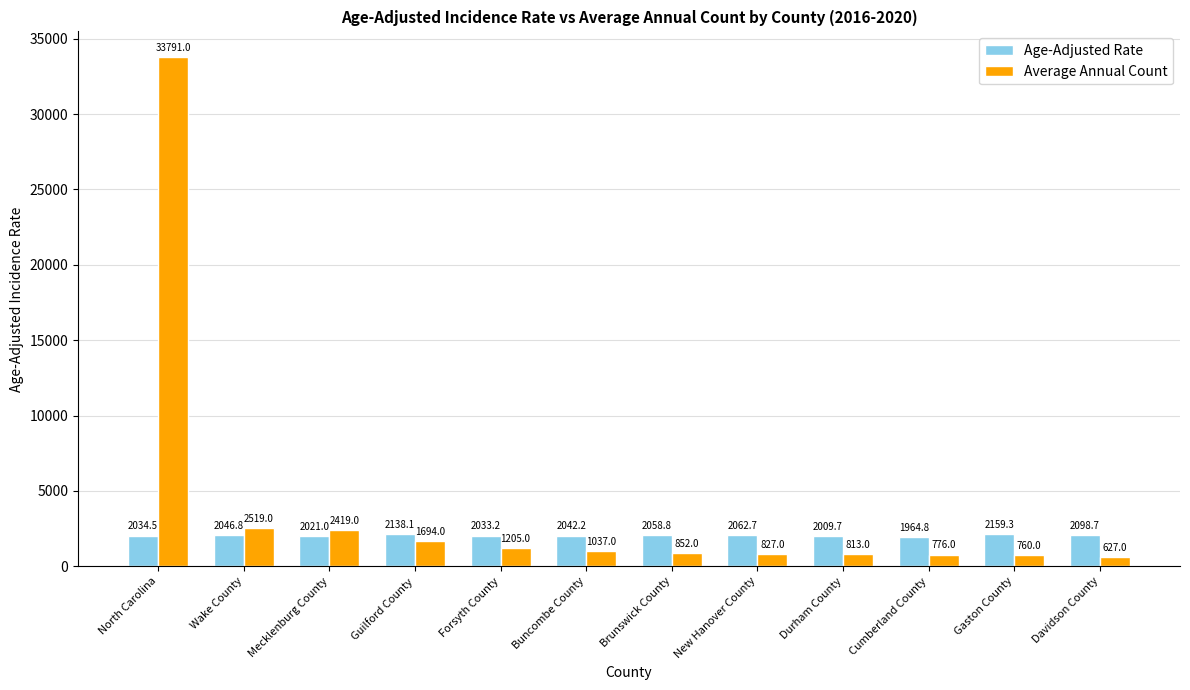

What is the approximate value of Age-Adjusted Rate at Guilford County?

2138.1